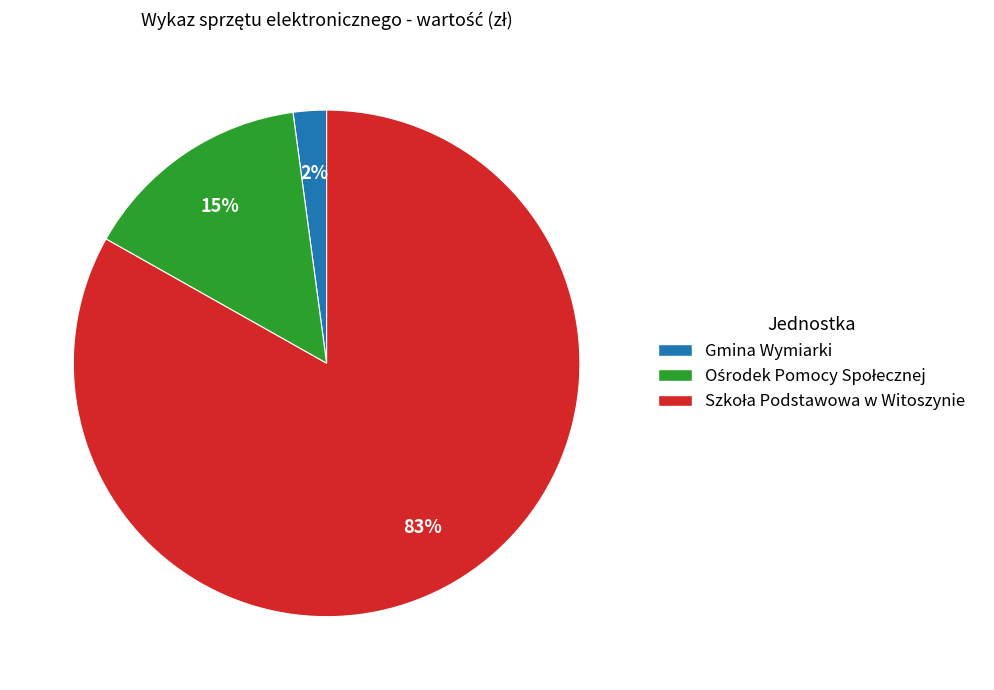

Does any single category account for the majority?

Yes